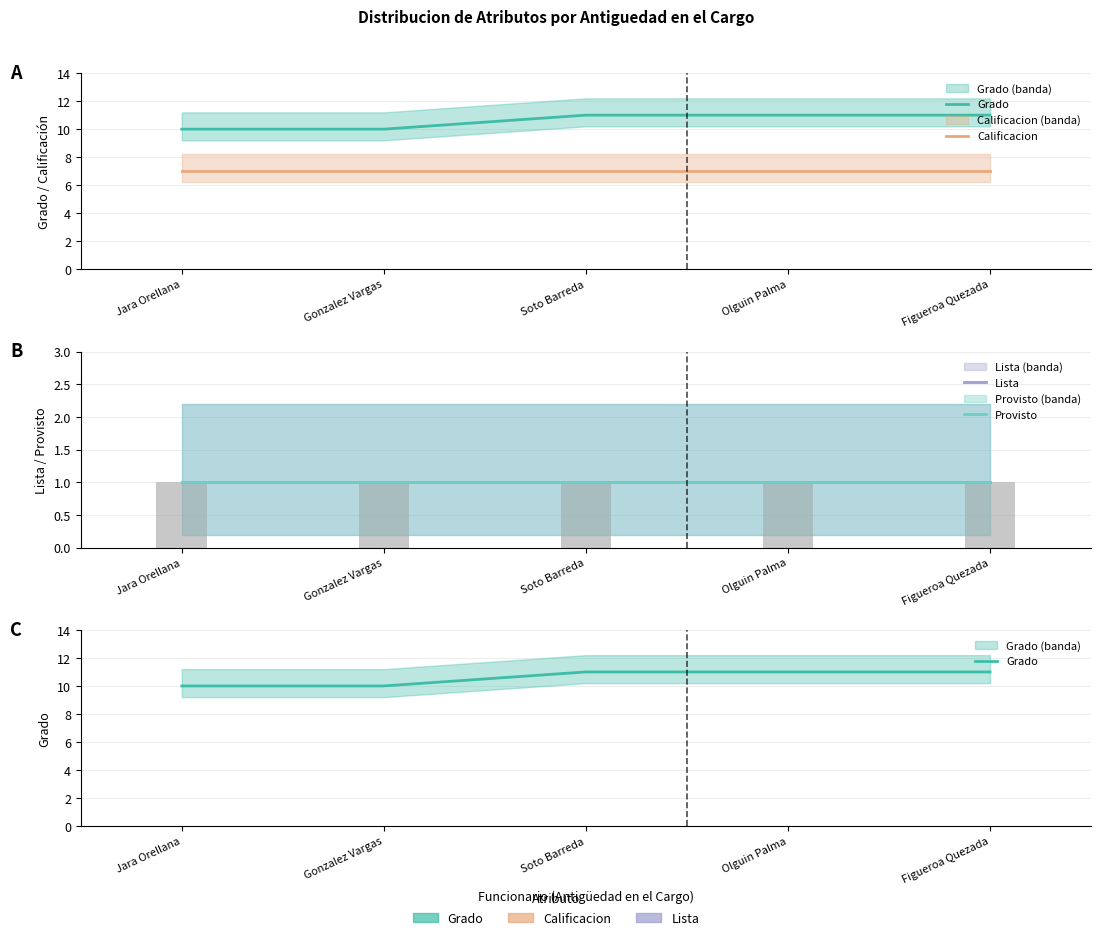

At how many categories does at least one series exceed 7?

5